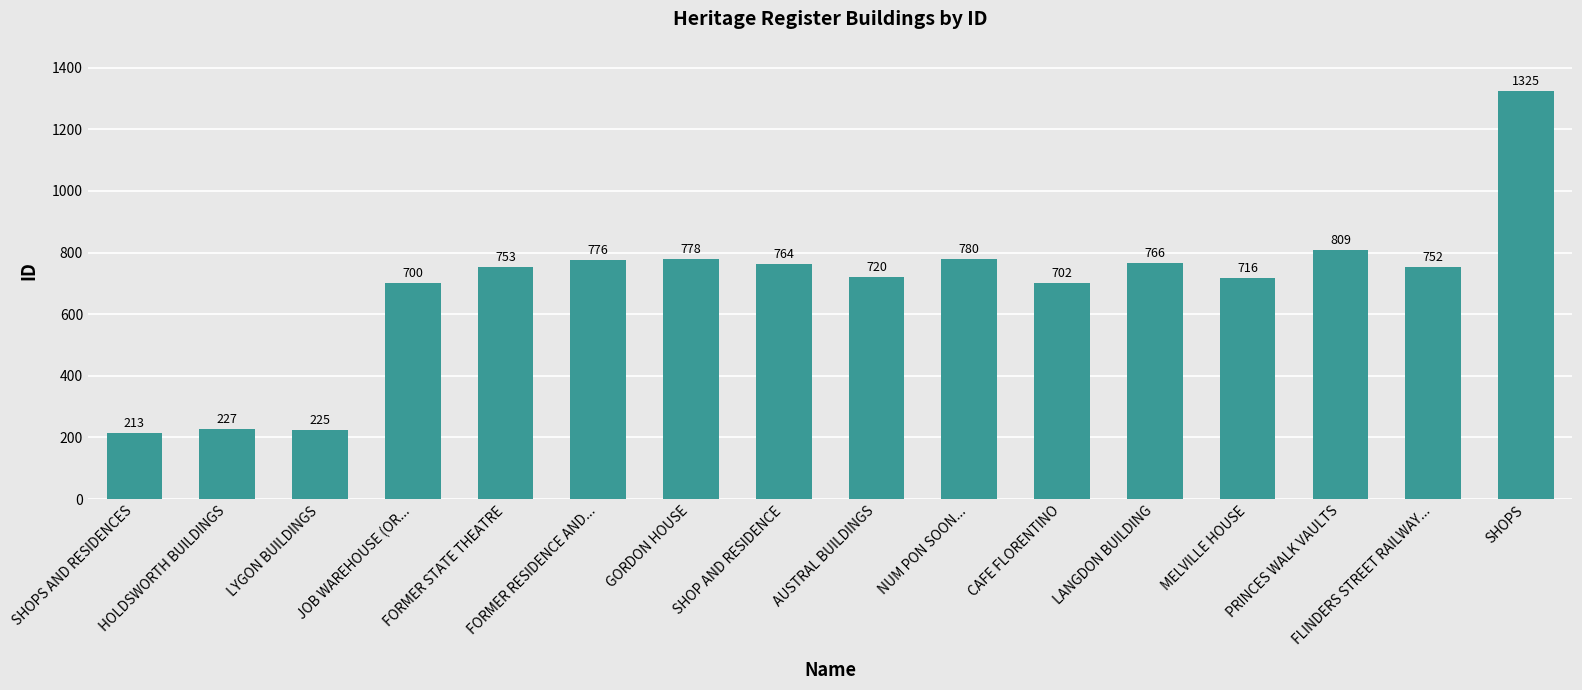

Read the value at FORMER STATE THEATRE.

753